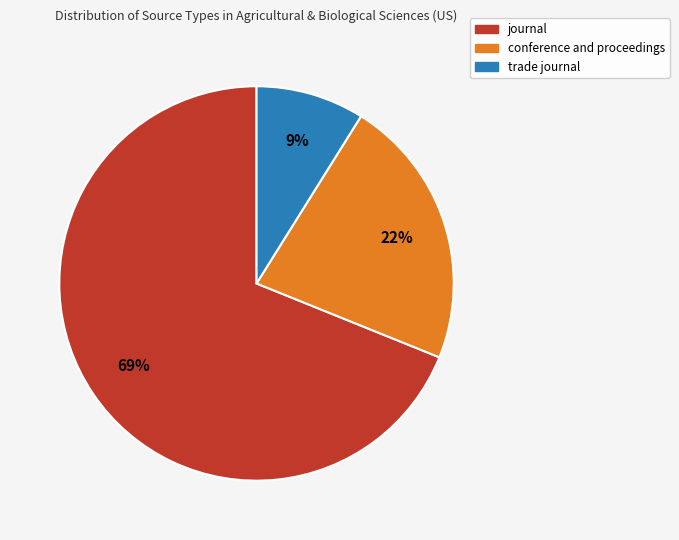

Is journal the majority of the pie?

Yes